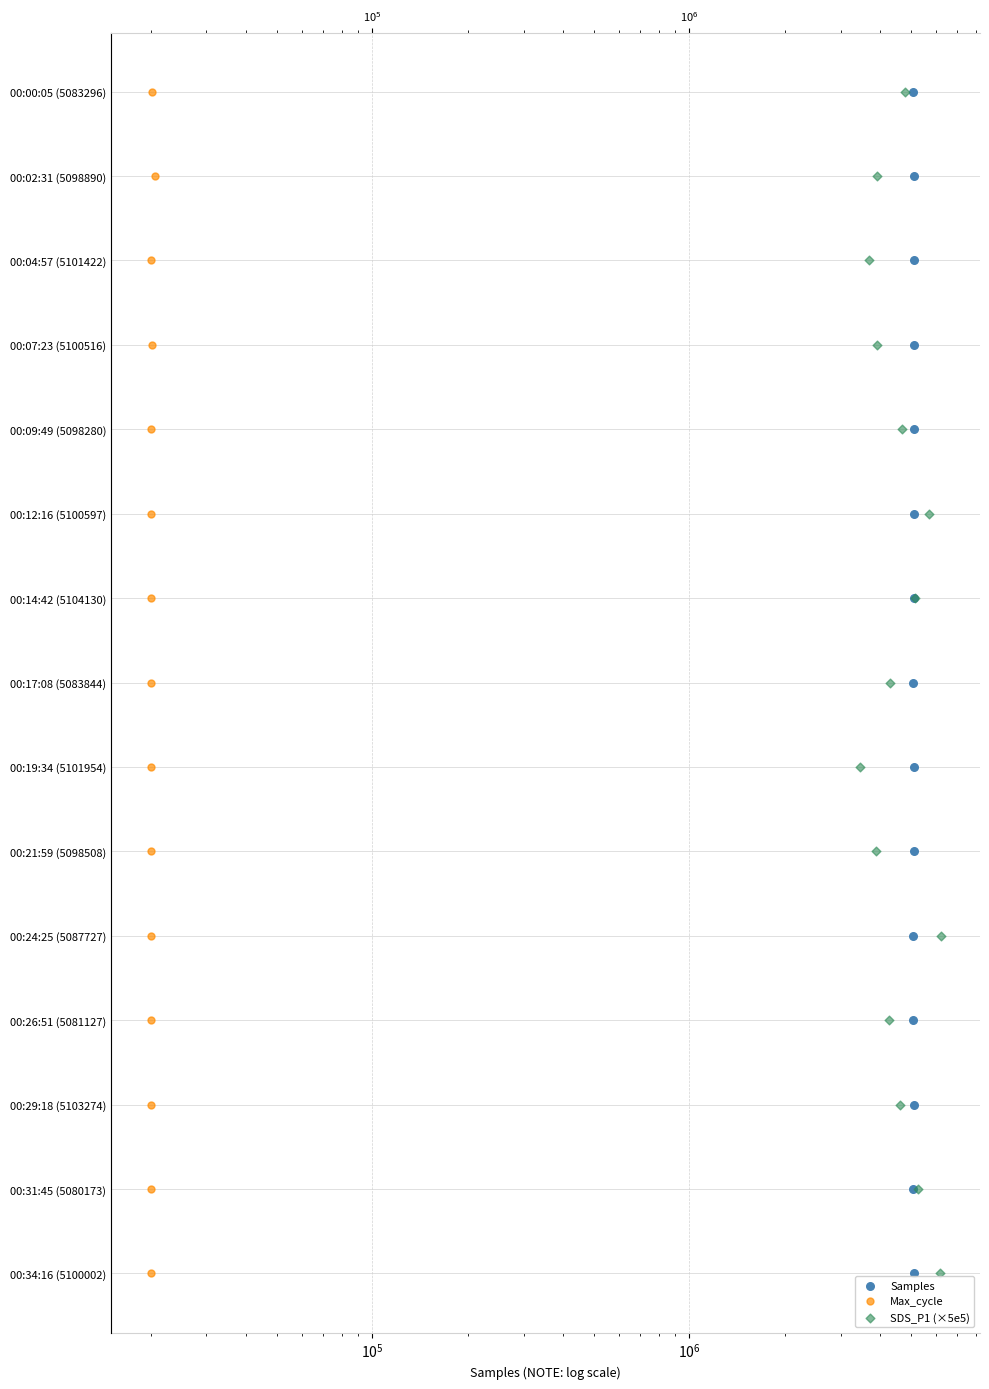

What are all the series names shown in the legend?

Samples, Max_cycle, SDS_P1 (×5e5)